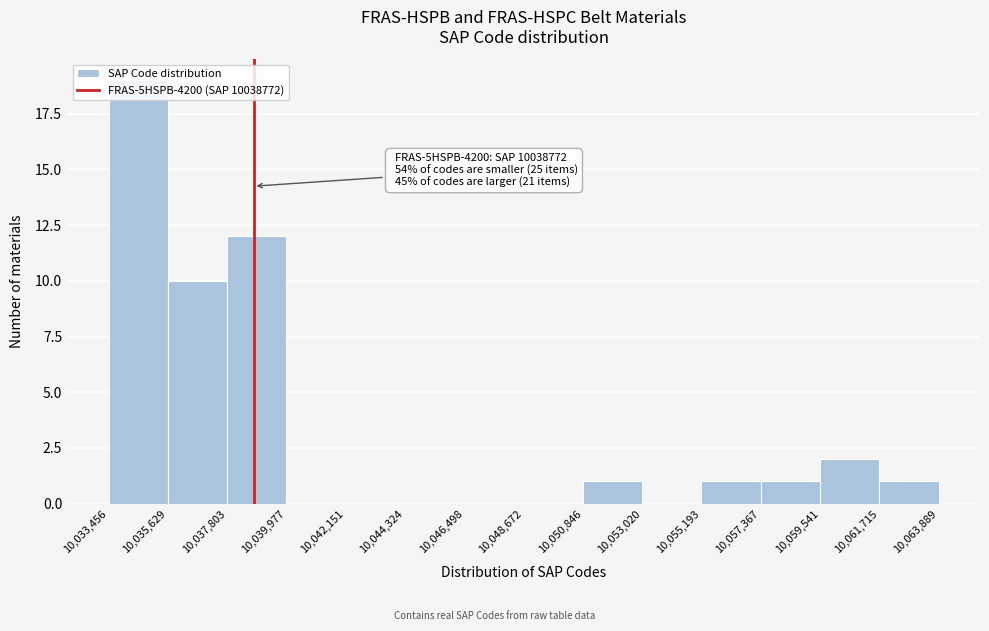

Over which range of the x-axis is the bar tallest?

10,033,456 to 10,035,629